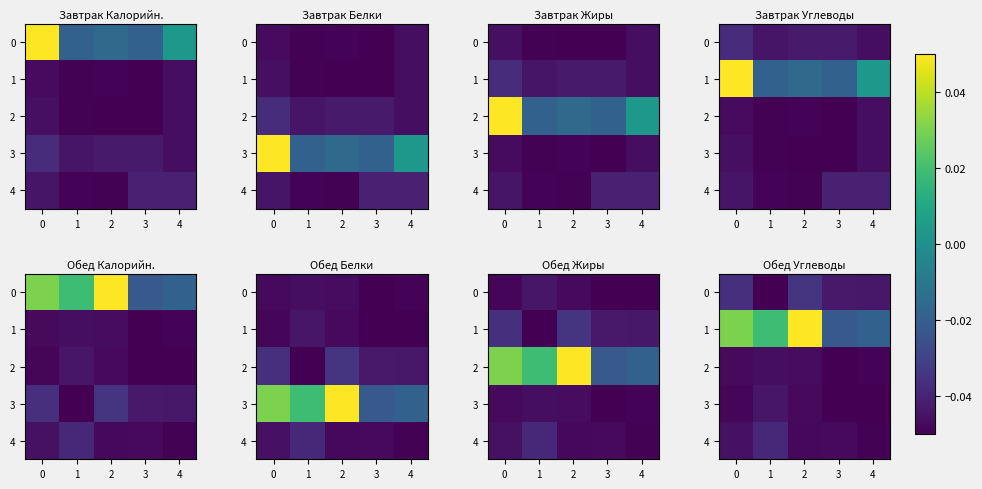

At how many categories does at least one series exceed 0?

3